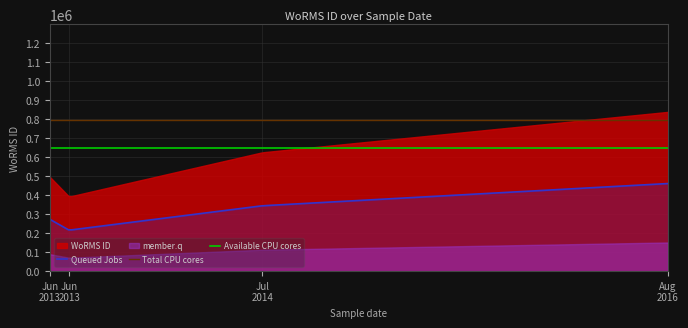

The chart shows a value of 1314955 at 2016-08-12. True or false?

False